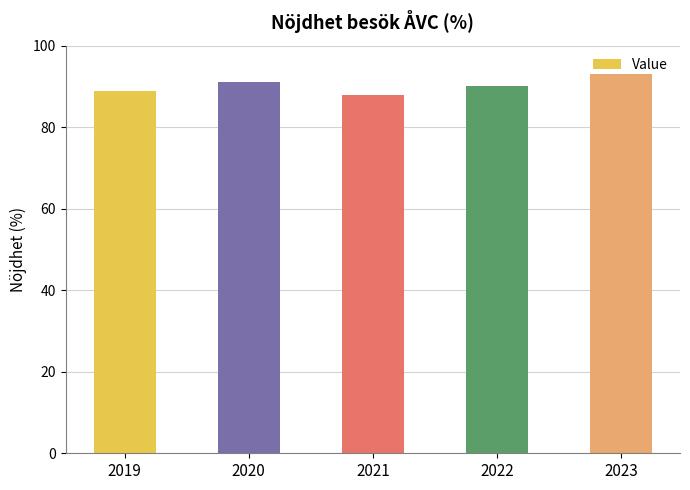

What is the change in value from 2020 to 2023?

+2